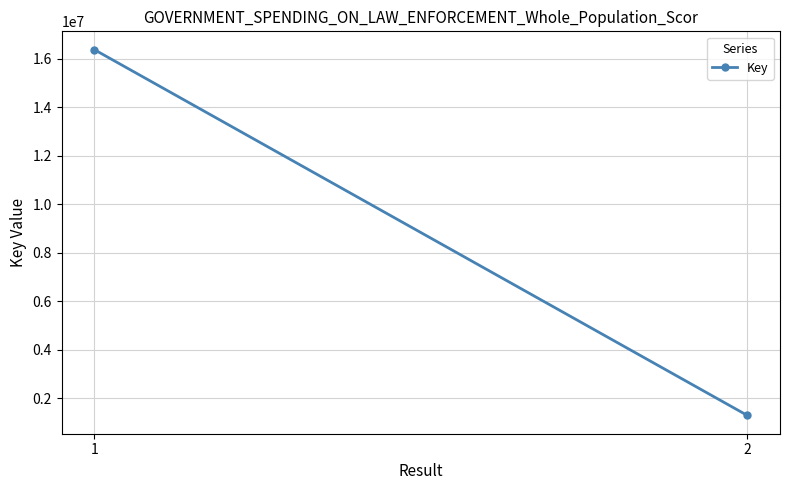

How many lines are shown in the chart?

1